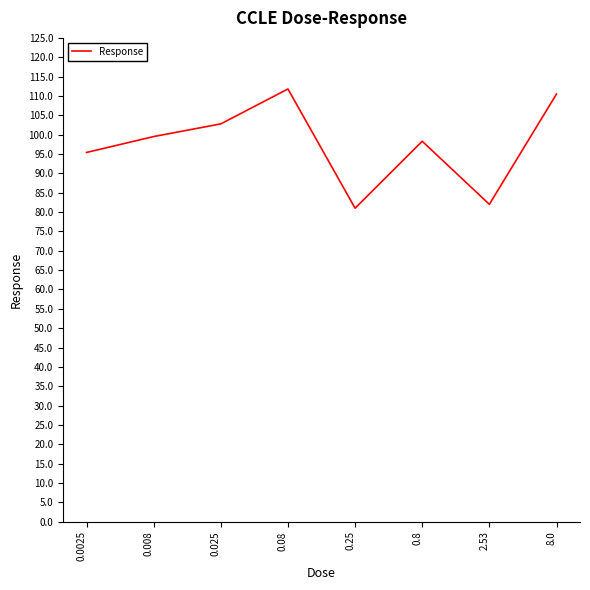

What is the maximum value shown in the chart?

111.8